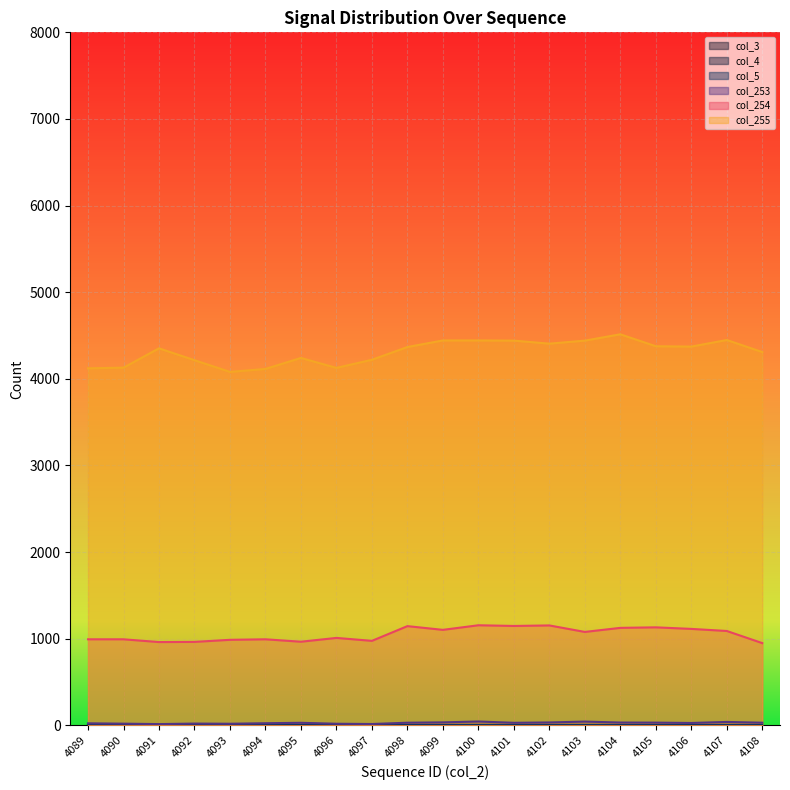

At which label is col_253 closest to 29?

4095